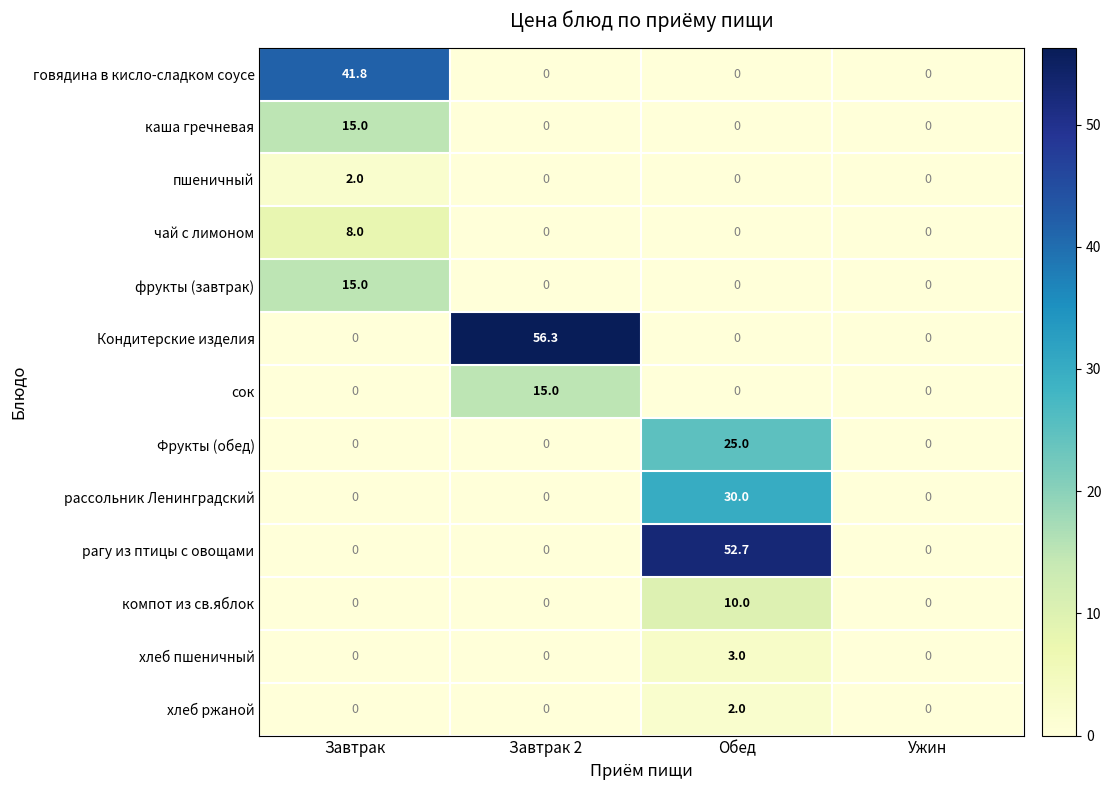

Which series has the largest total across all categories?

Кондитерские изделия